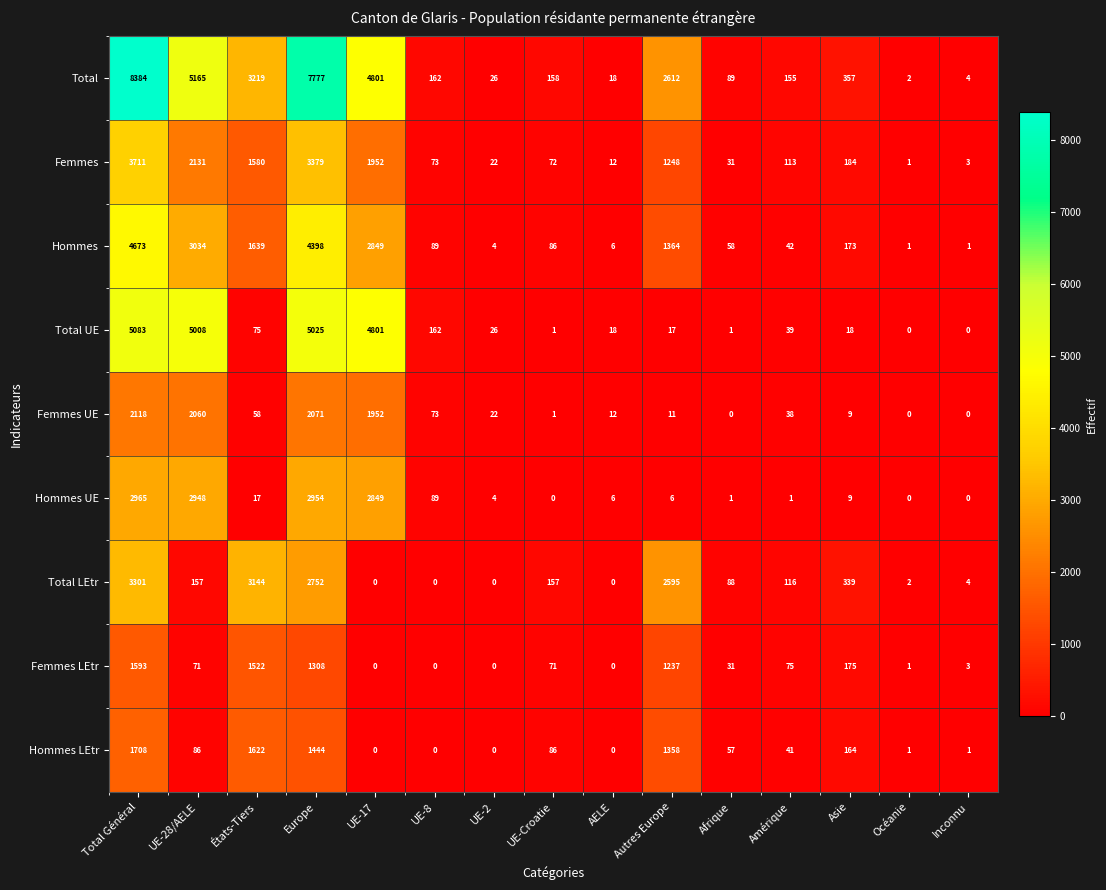

Which series has the widest spread of values?

Total